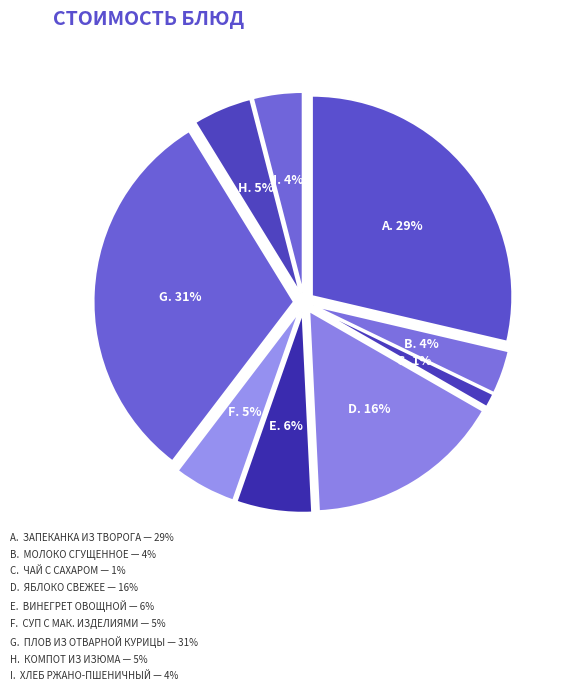

Is the sum of Винегрет овощной and Суп с мак. изделиями greater than half?

No